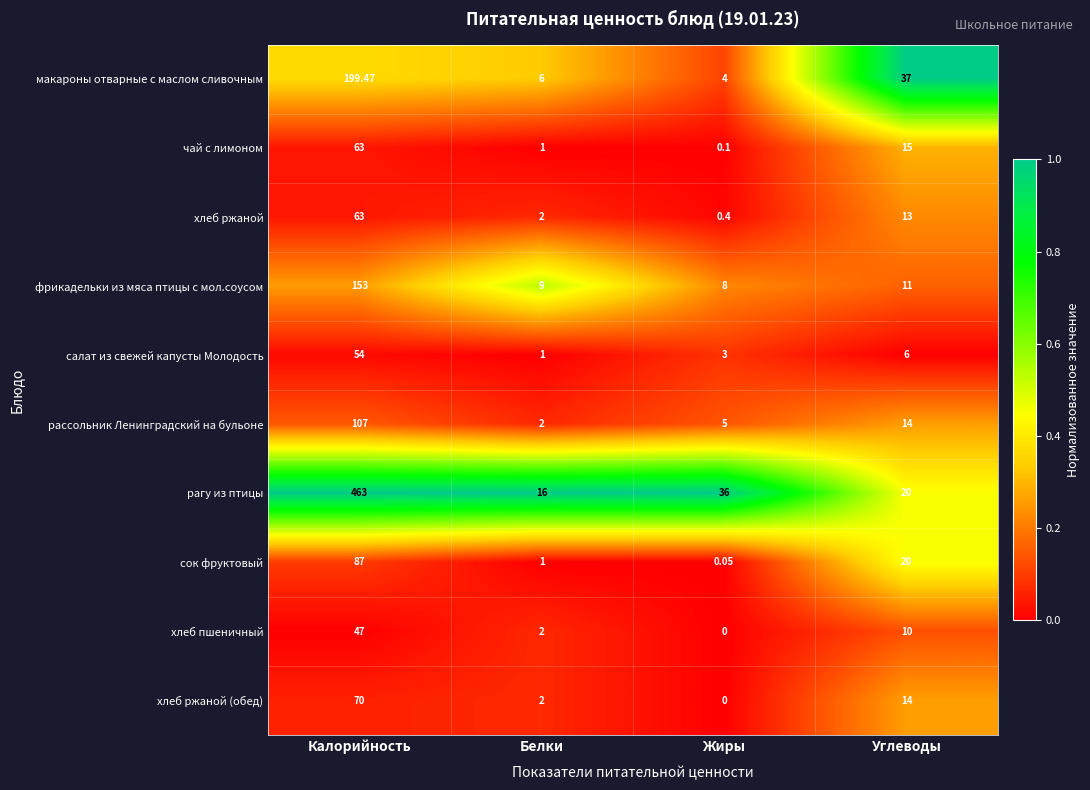

List the labels in order of рагу из птицы value, smallest first.

Белки, Углеводы, Жиры, Калорийность